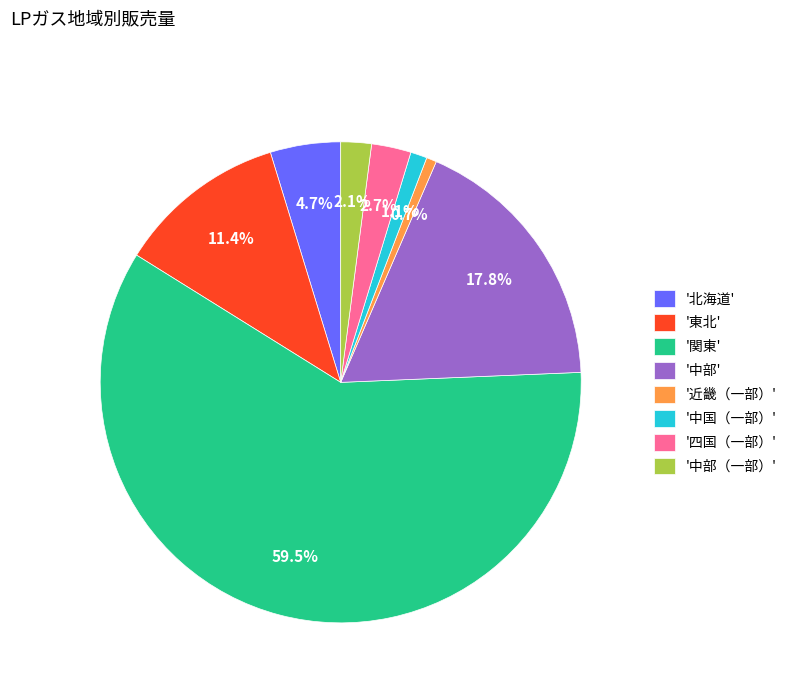

Is the sum of '中部（一部）' and '中国（一部）' greater than half?

No